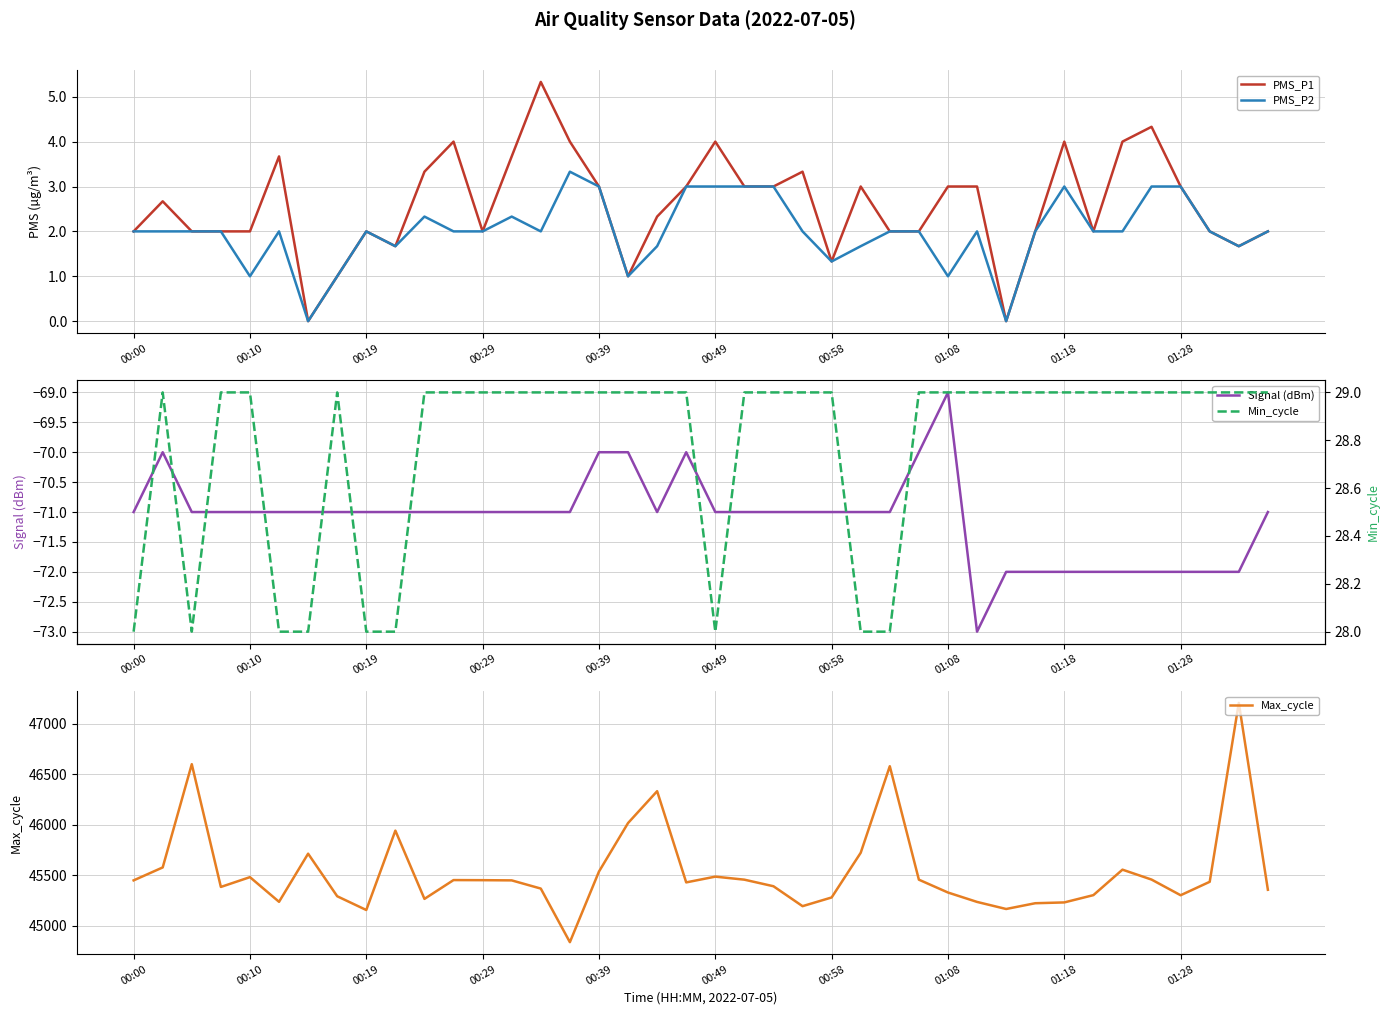

How many lines are shown in the chart?

5